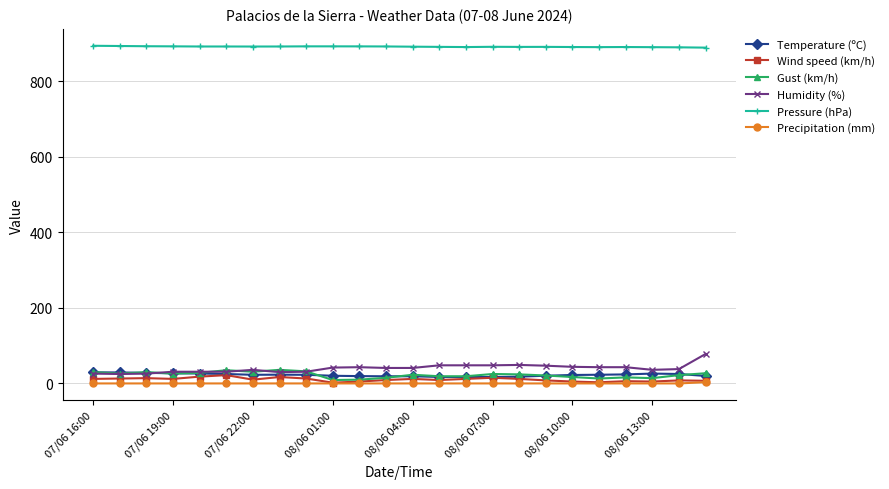

Which series has the largest range (max minus min)?

Humidity (%)